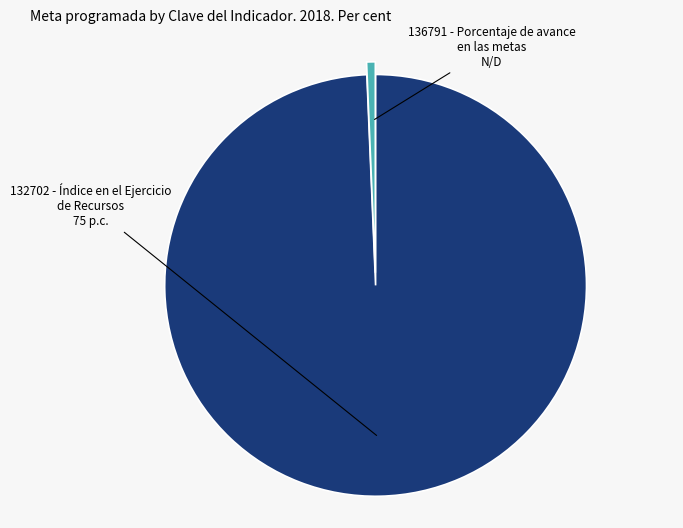

How many slices are in this pie chart?

2